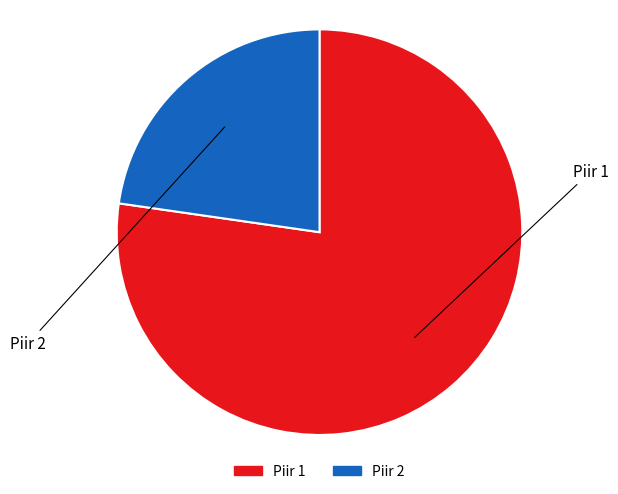

Is there a majority slice in this chart?

Yes